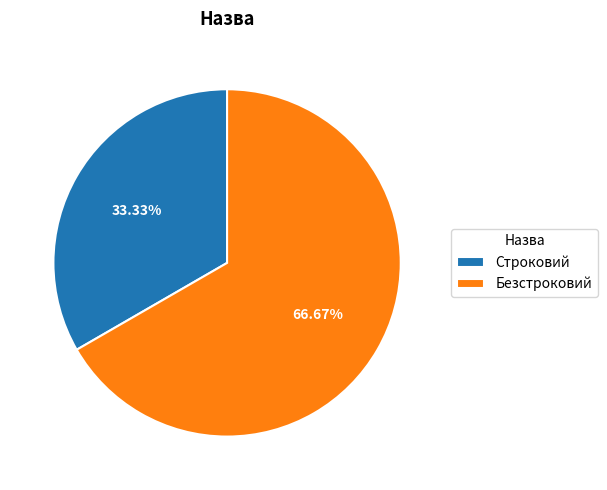

To the nearest percent, what is the combined percentage of Безстроковий and Строковий?

100%